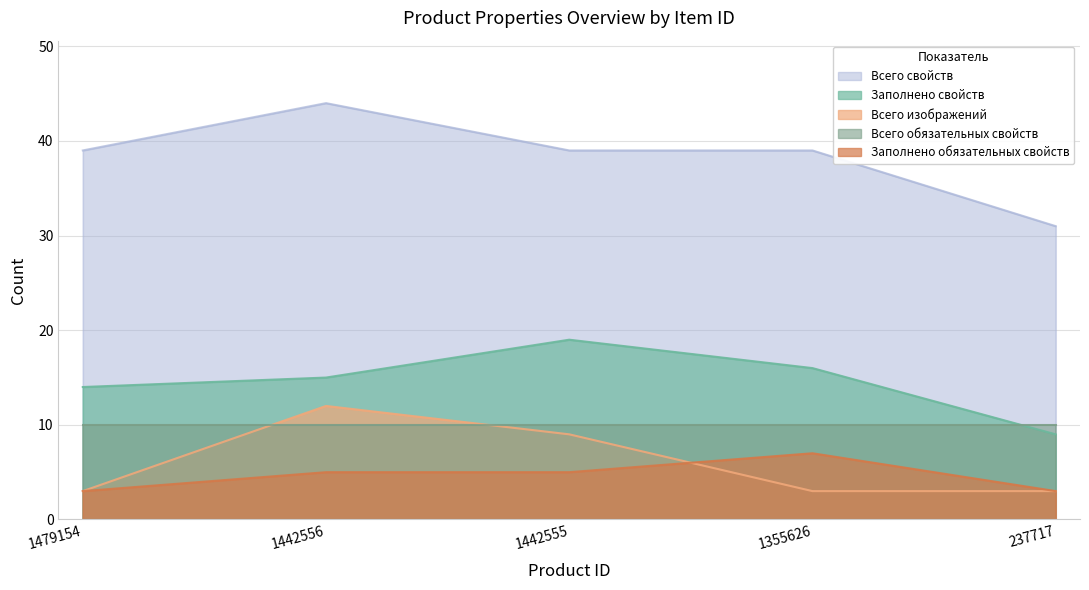

The value of Заполнено свойств at 1355626 is 16. True or false?

True